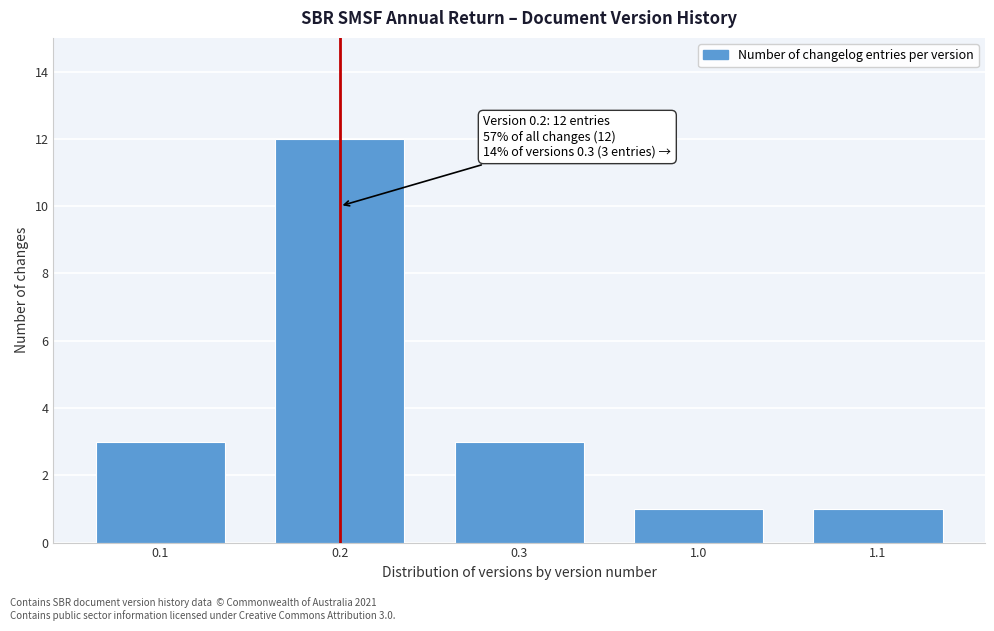

Reading right to left, transcribe all the data shown in this chart.

1.1=1	1.0=1	0.3=3	0.2=12	0.1=3